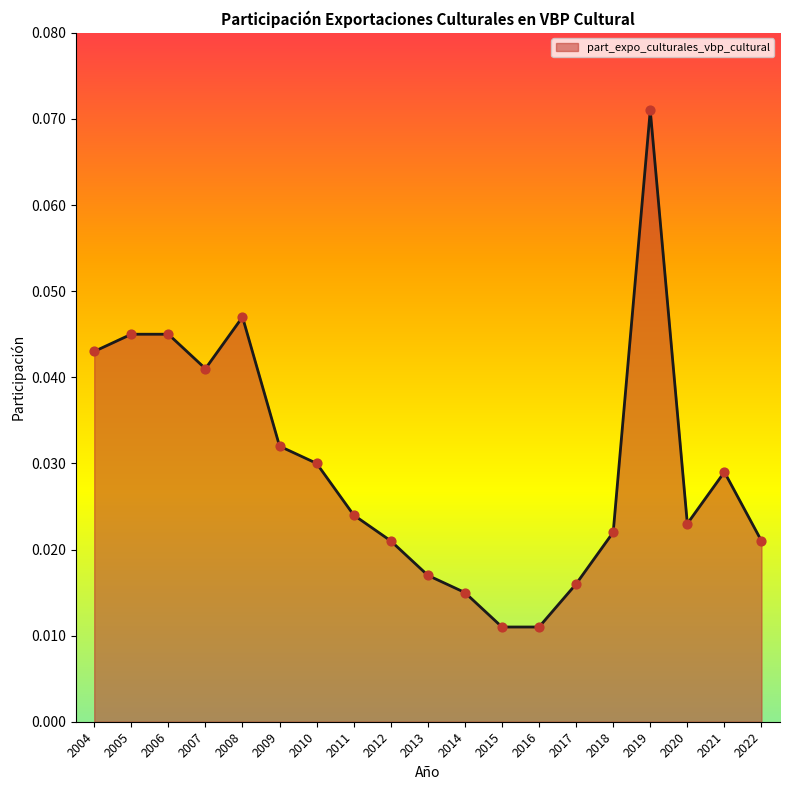

Between 2008 and 2004, which is larger?

2008